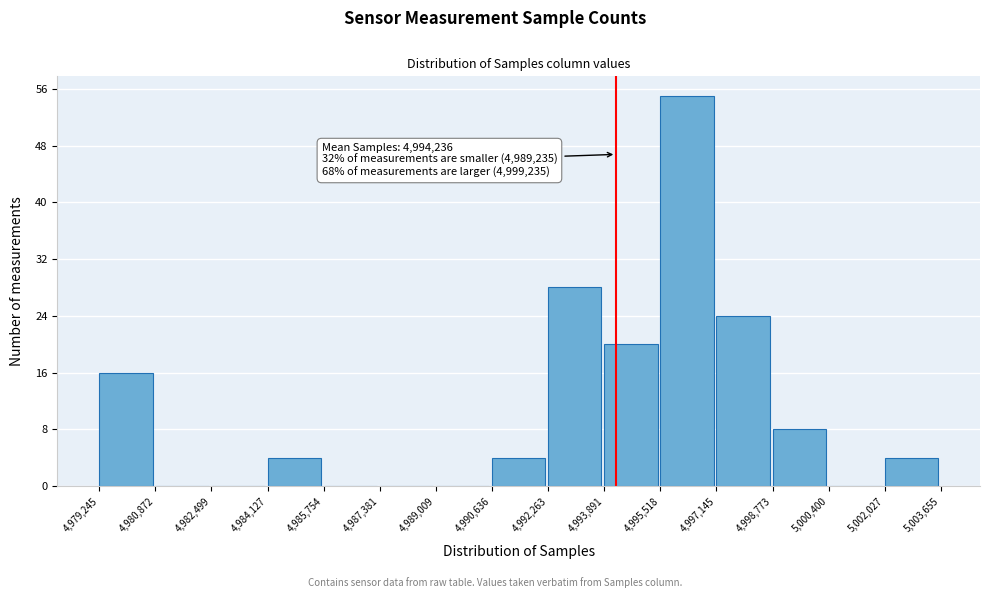

Over which range of the x-axis is the bar tallest?

4,995,518 to 4,997,145